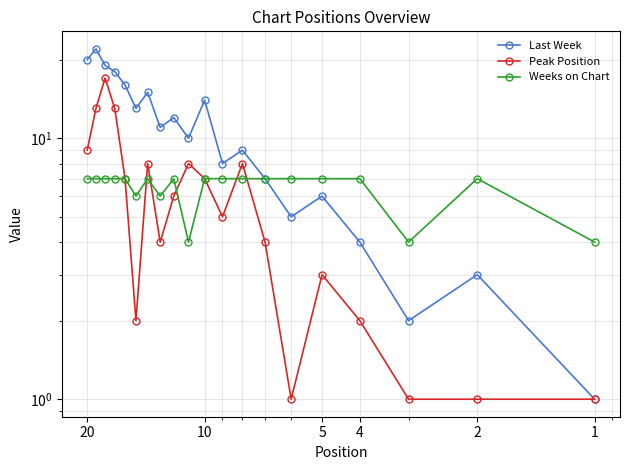

What is the lowest value of the Weeks on Chart series?

4